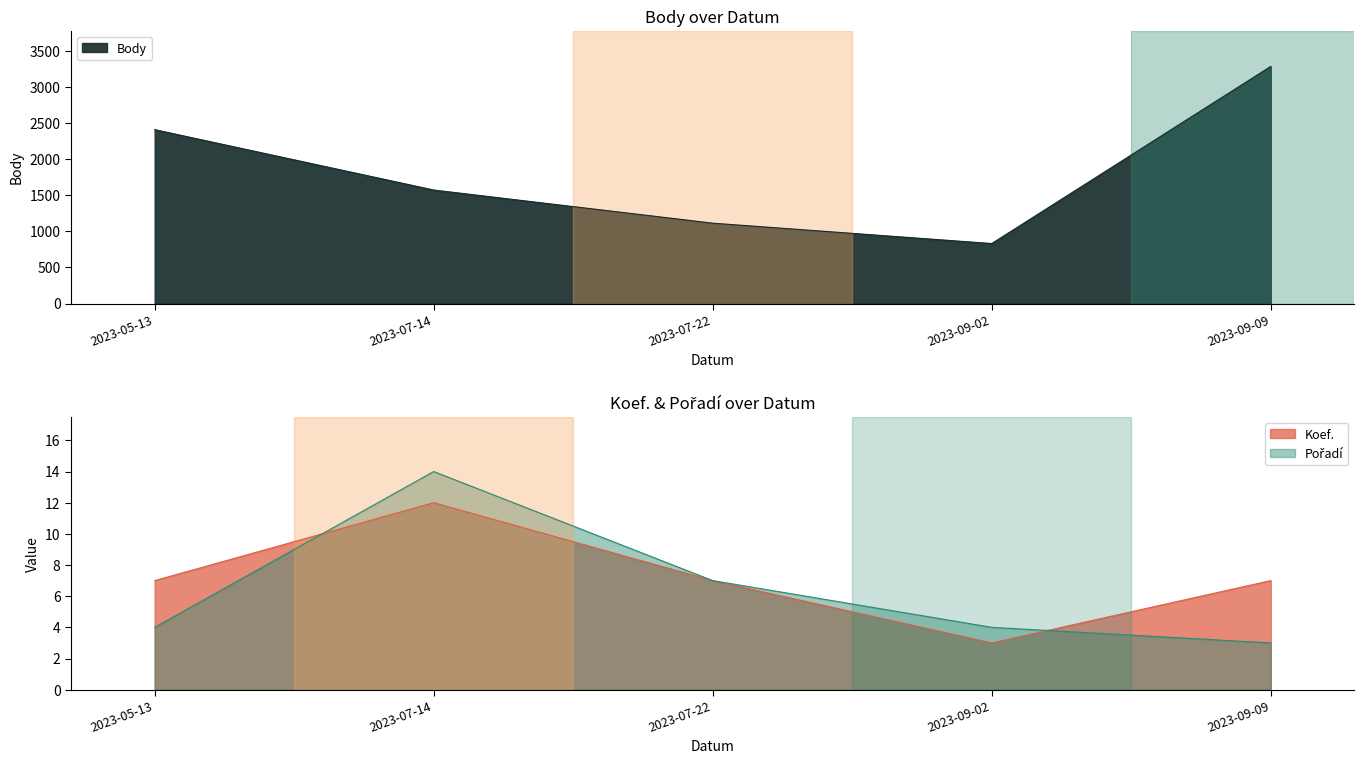

Where is Body nearest to the value 2057?

2023-05-13